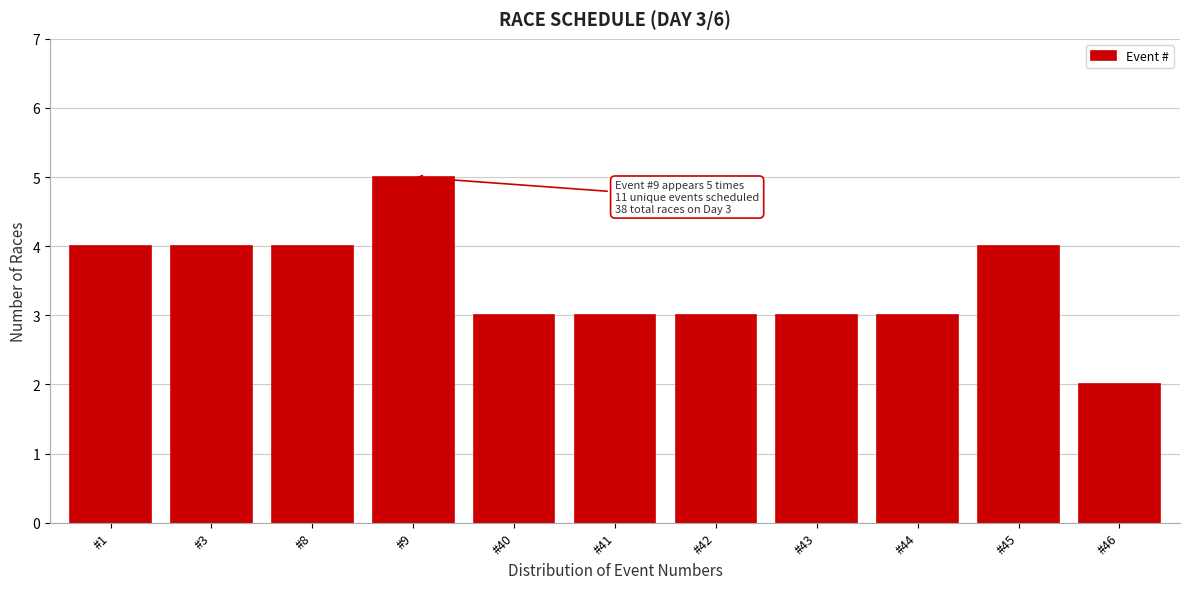

Reading right to left, transcribe all the data shown in this chart.

#46=2	#45=4	#44=3	#43=3	#42=3	#41=3	#40=3	#9=5	#8=4	#3=4	#1=4